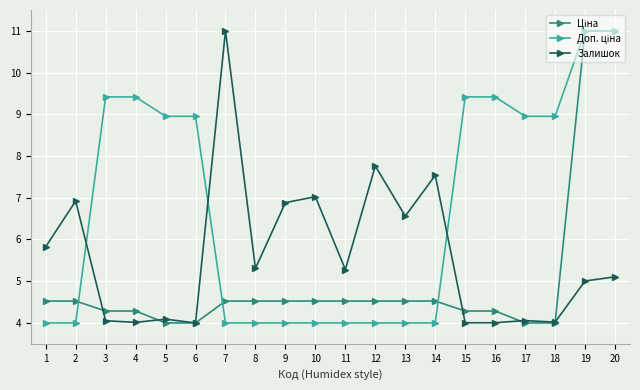

What is the maximum value for Залишок?

11.0